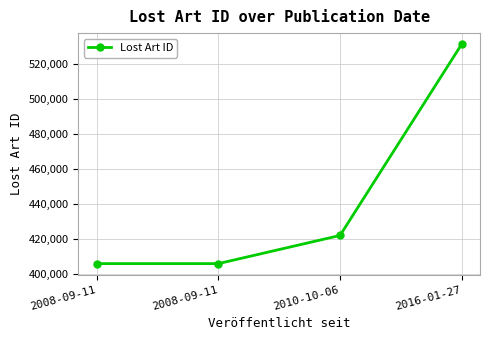

How many lines are shown in the chart?

1